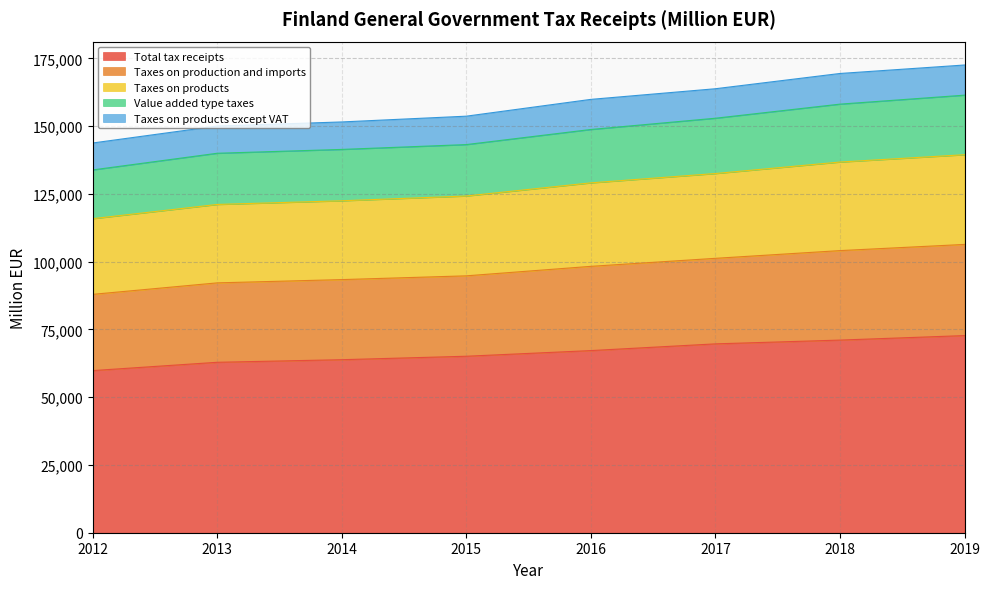

At which label is Taxes on products closest to 158199?

2016